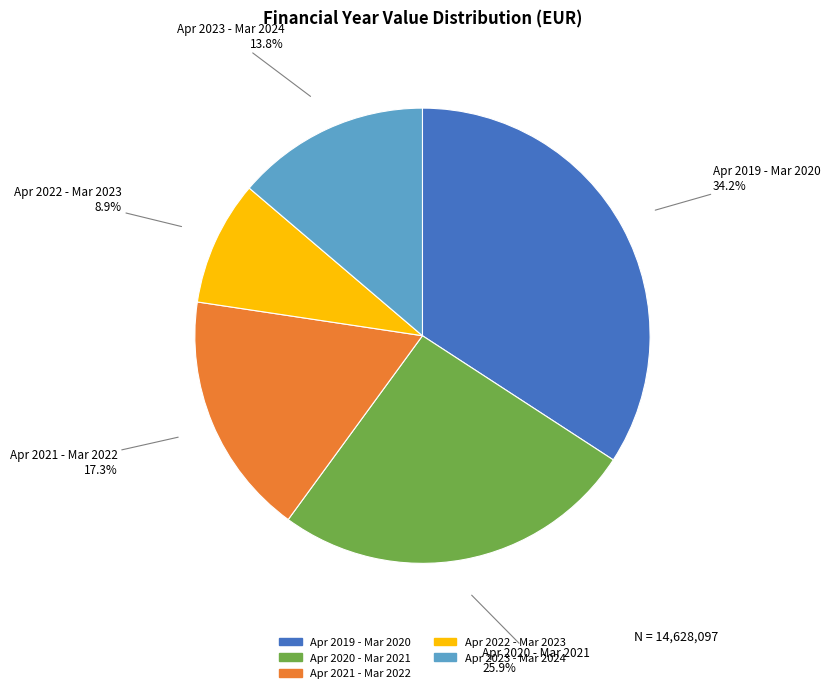

Is there a majority slice in this chart?

No